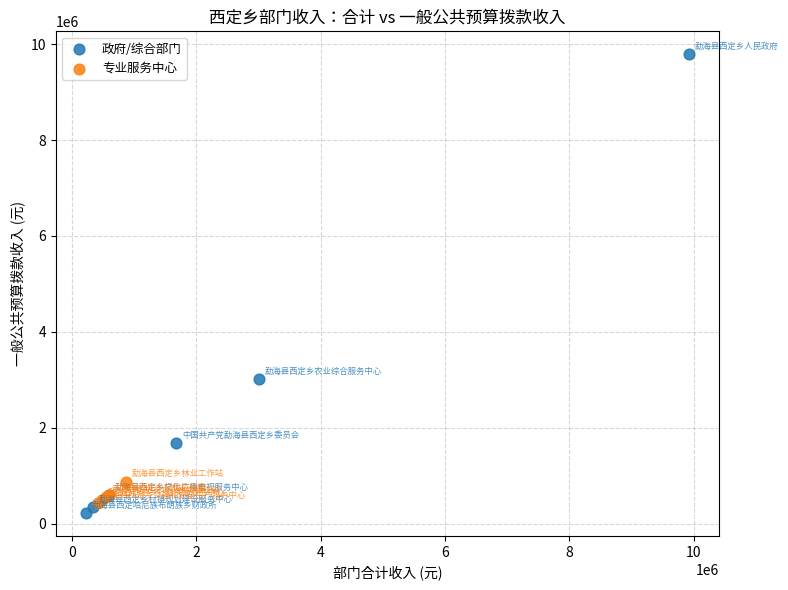

Which series has the widest spread of Y values?

政府/综合部门